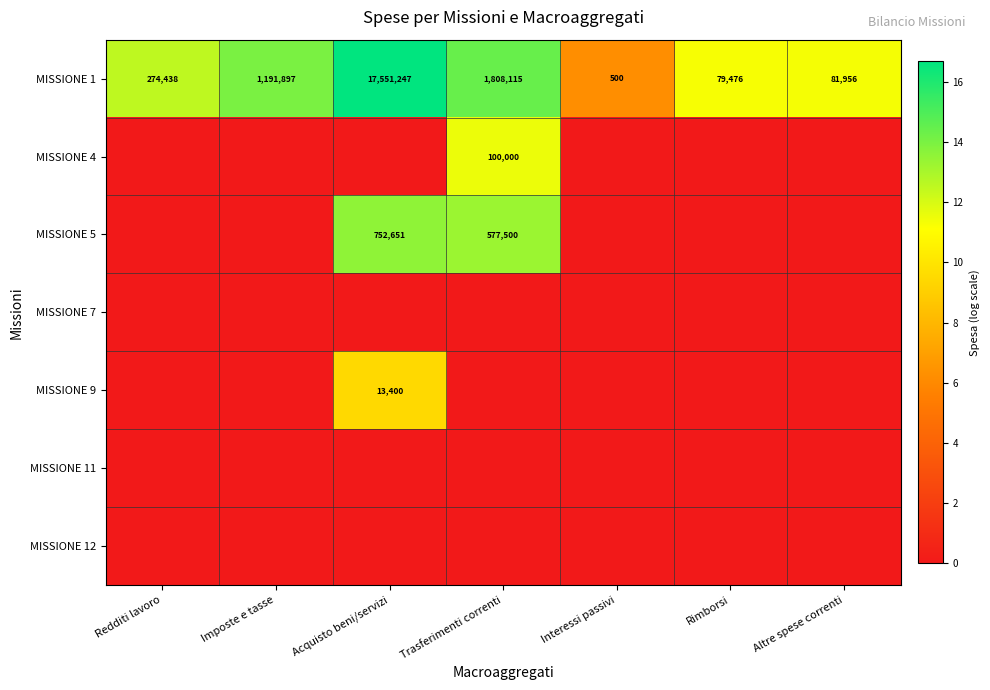

The MISSIONE 4 series shows 169605 at Trasferimenti correnti. True or false?

False